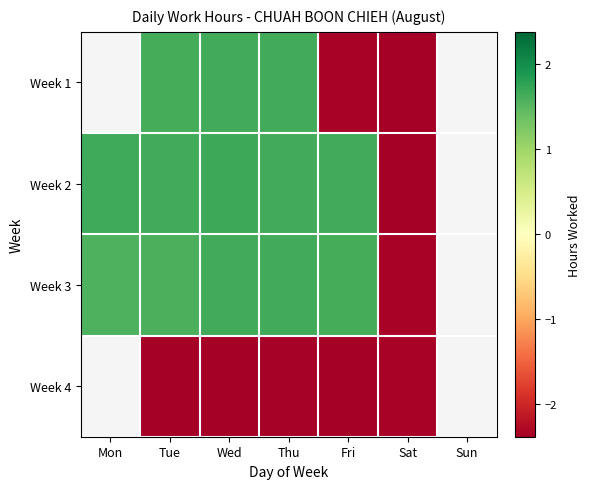

What is the highest value of the Week 2 series?

1.7